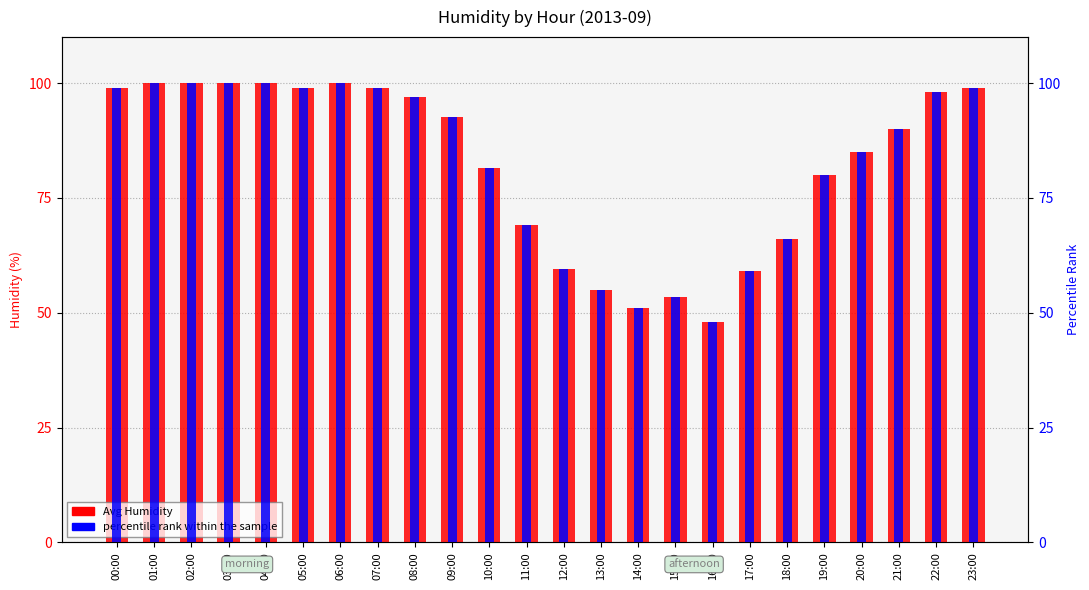

What position from the left is 19:00?

20